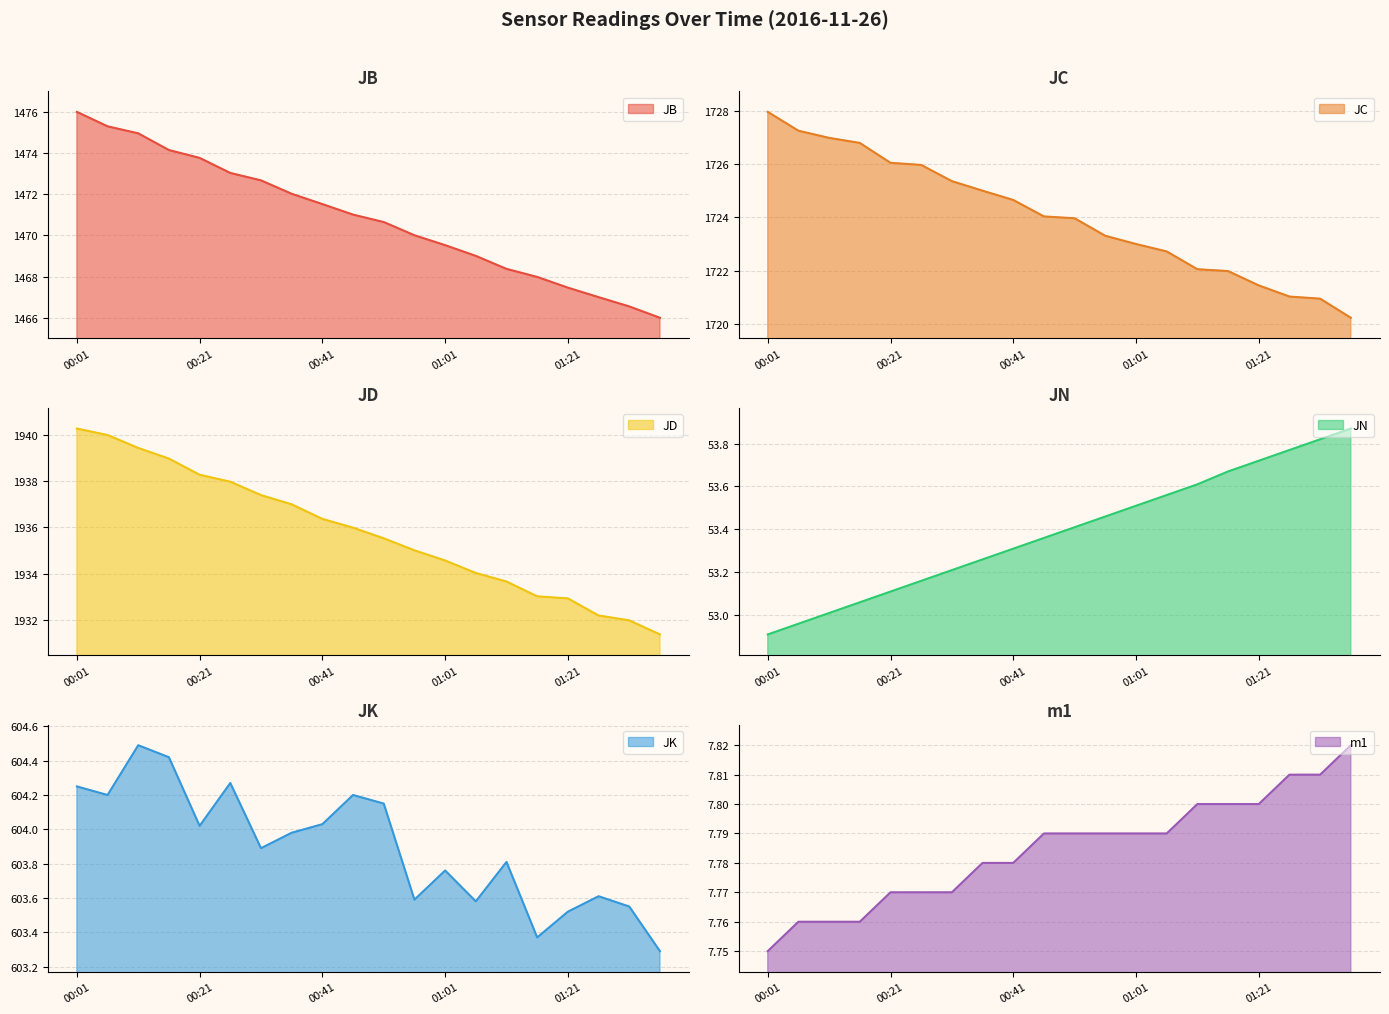

What is the value of the JC point at the 4th from the left?

1726.8